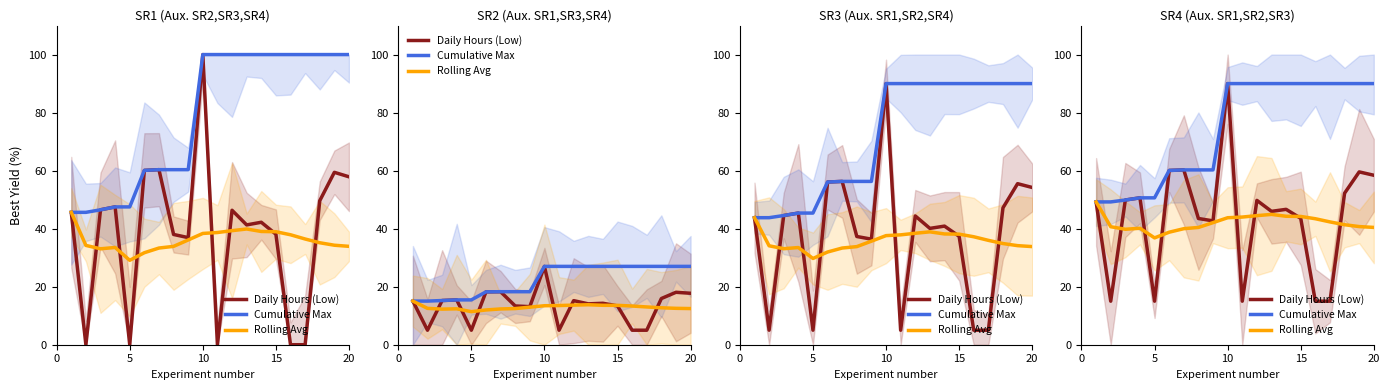

What is the approximate value of Rolling Avg at 7?

40.4